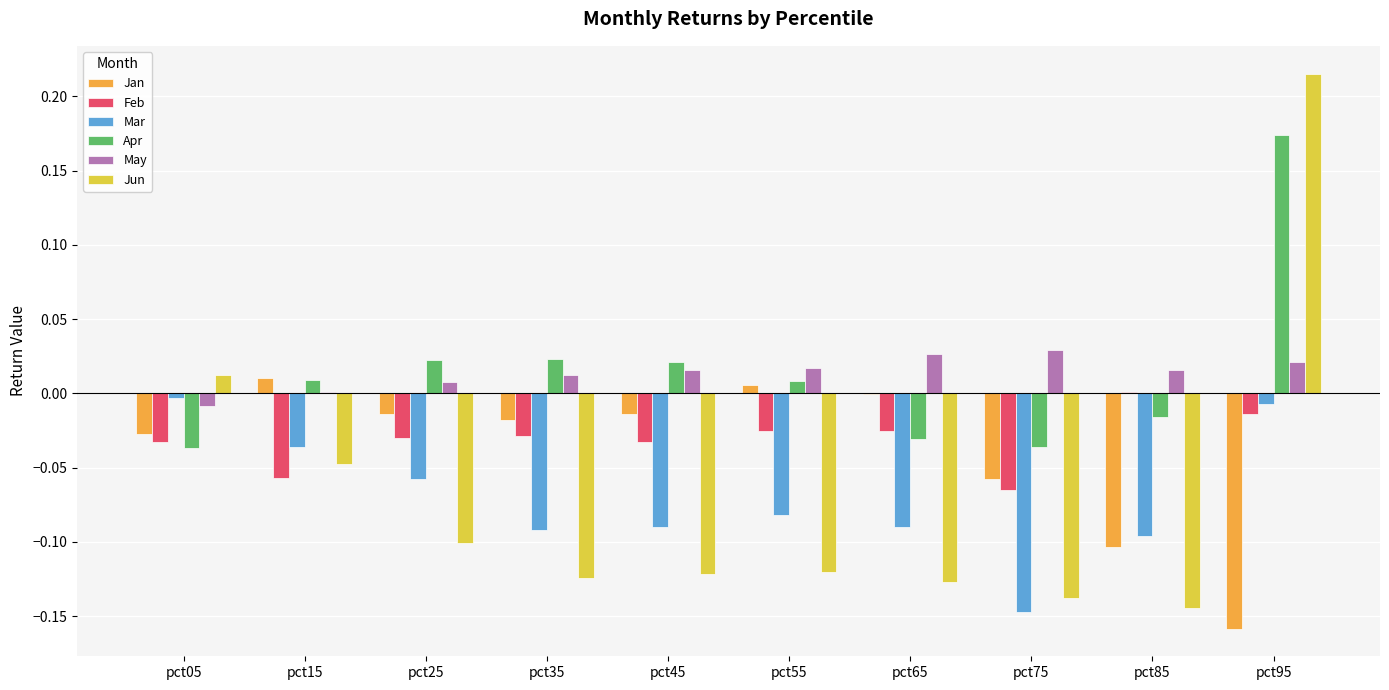

Which category has the highest value in the Jun series?

pct95